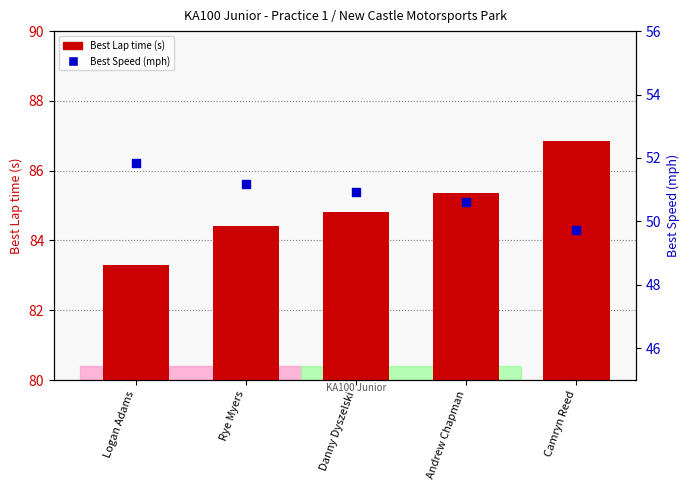

Which series has the widest spread of Y values?

Best Lap time (s)